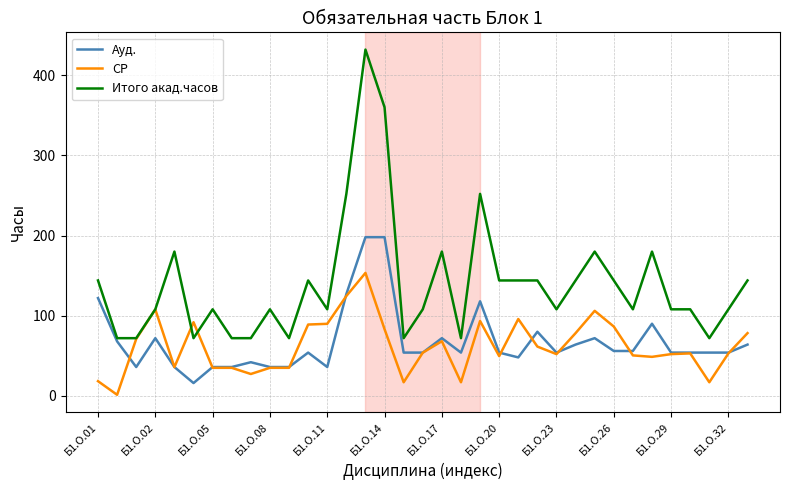

What is the maximum value for СР?

153.4